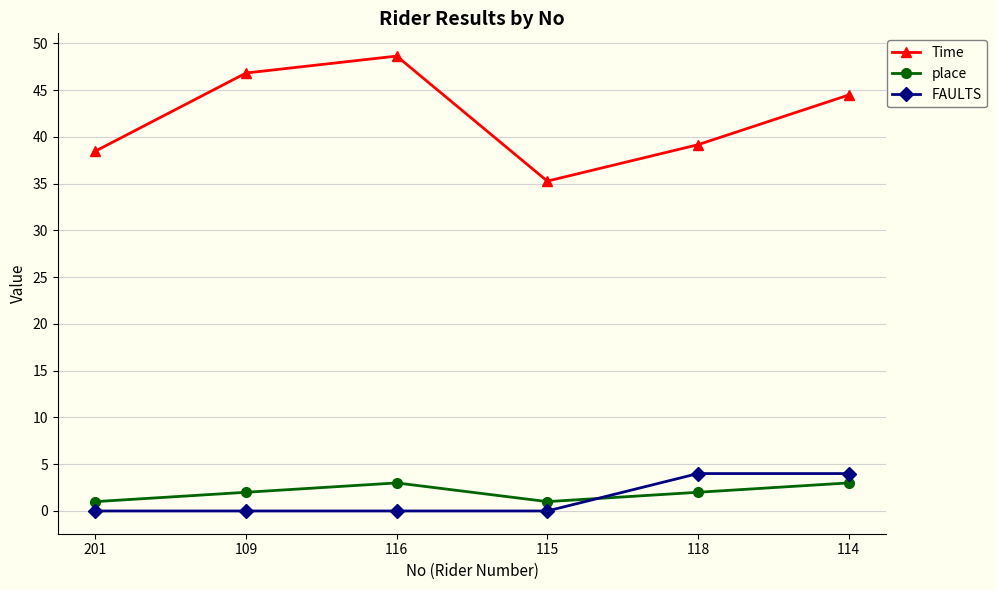

Rank the series at 114 from lowest to highest value.

place, FAULTS, Time